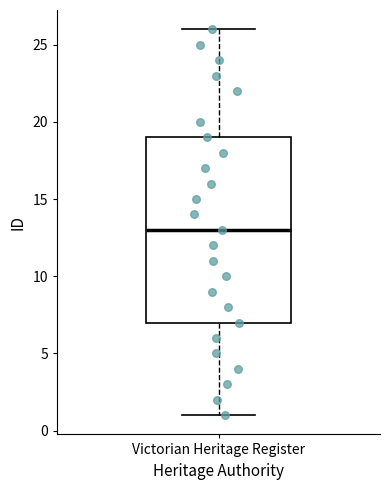

Where is the upper edge of the box for Victorian Heritage Register on the y-axis? The values are not printed on the chart, so give them approximately, as read against the axis.

19